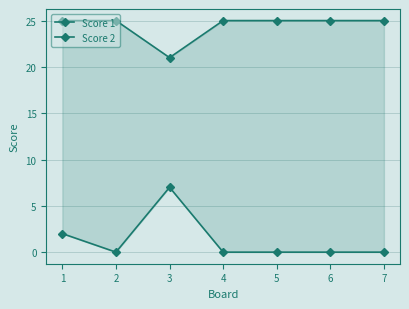

True or false: Score 2 has more than 0 interior local peaks.

True